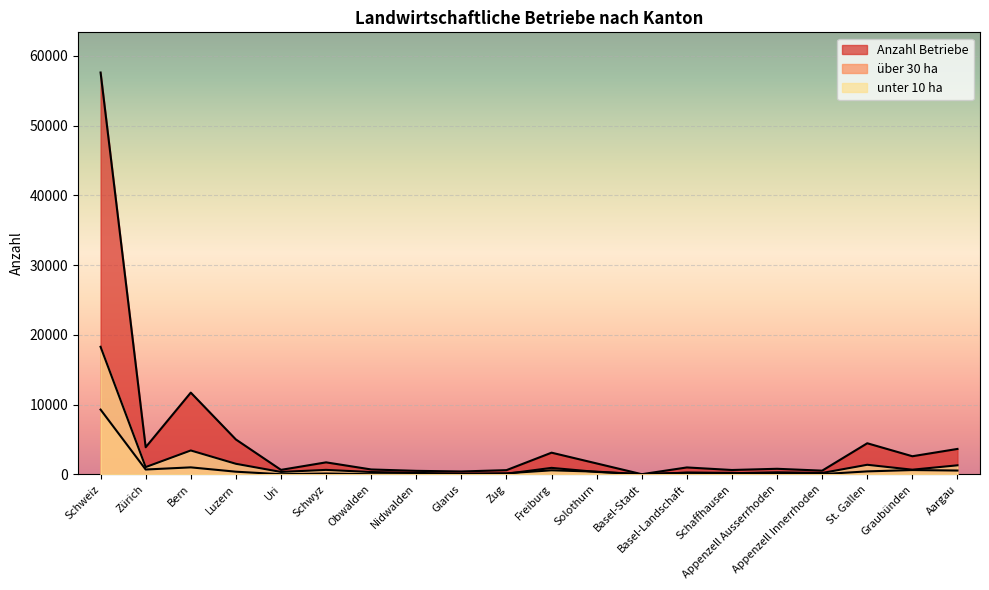

Reading left to right, what are all the values shown in this chart?

Anzahl Betriebe: 57617	3879	11713	4994	633	1711	692	493	404	593	3099	1557	13	981	615	788	521	4449	2588	3635
über 30 ha: 9277	684	993	372	9	108	6	9	27	74	920	337	7	233	206	64	22	416	607	538
unter 10 ha: 18282	1032	3415	1507	336	632	323	196	92	142	570	377	5	221	150	282	190	1364	659	1286